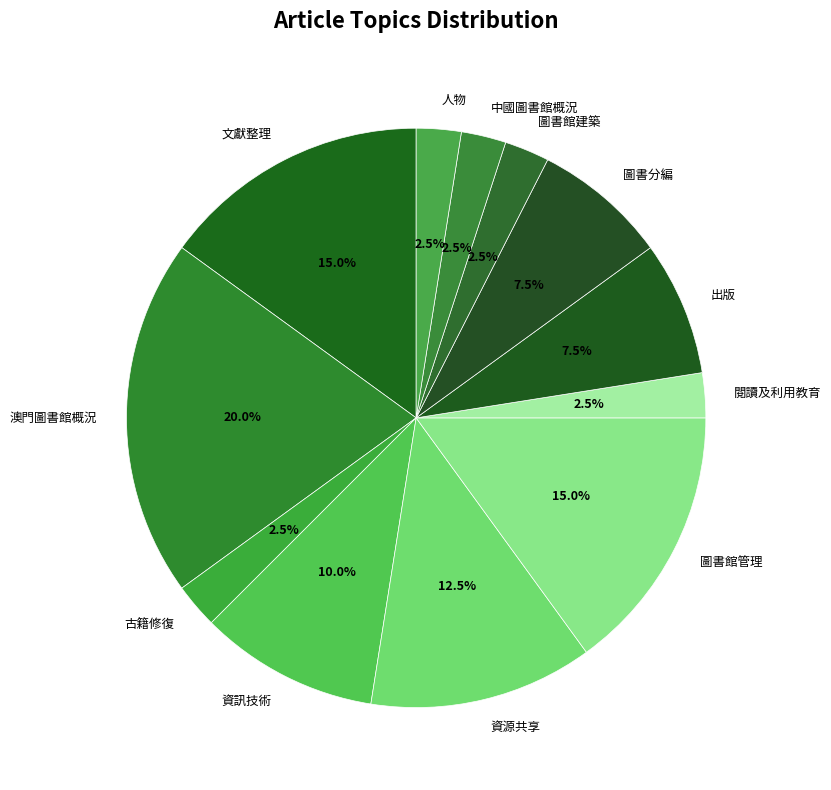

What is the largest slice in the pie chart?

澳門圖書館概況